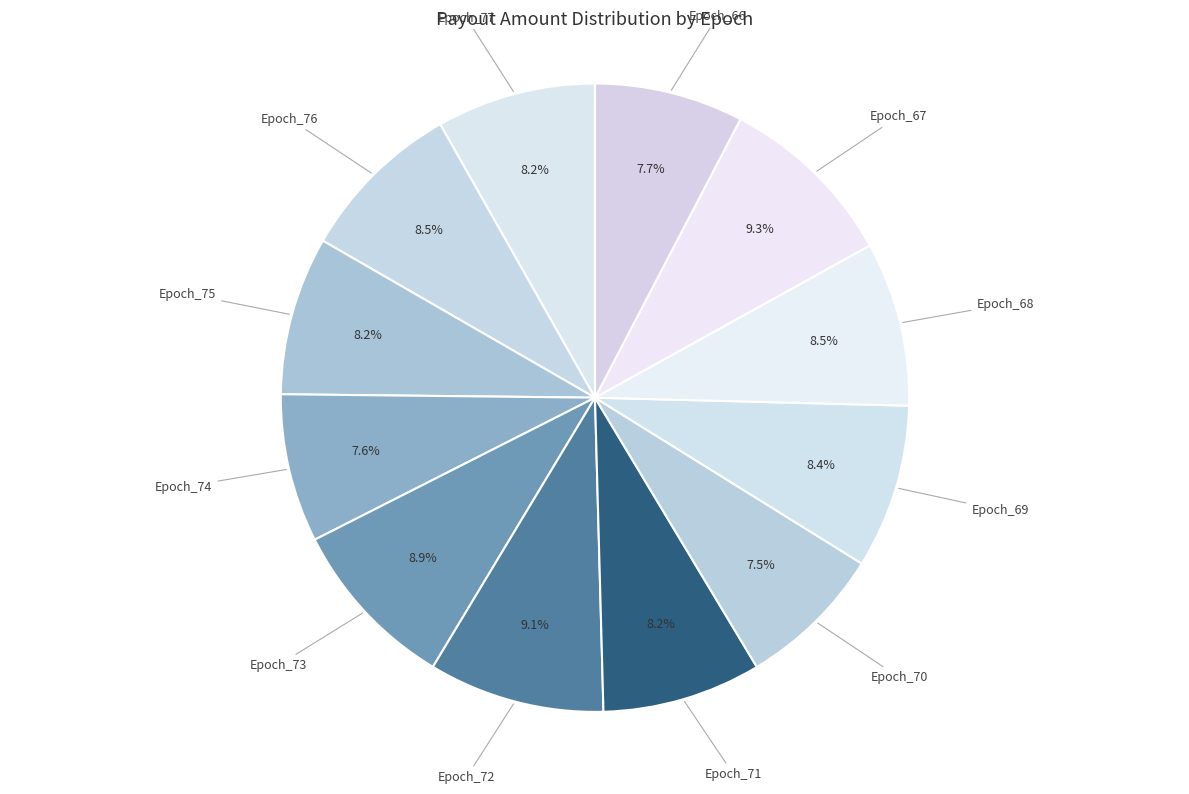

What is the ratio of the value at Epoch_75 to the value at Epoch_70?

1.1